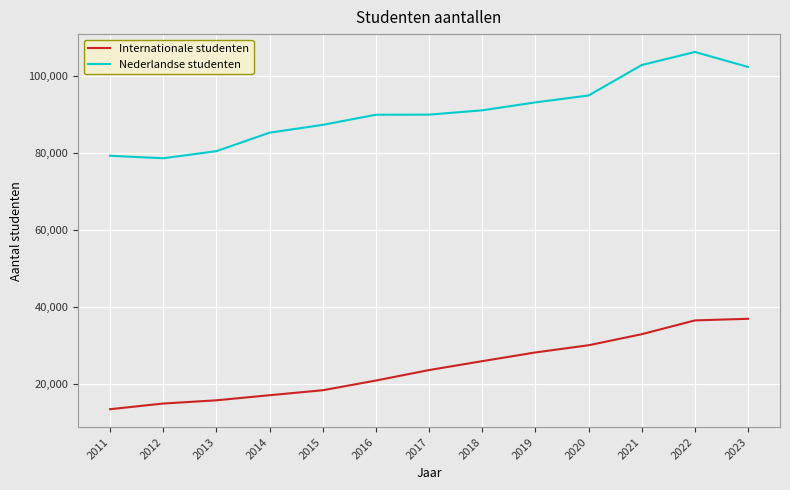

Is it true that Nederlandse studenten equals 116707 at 2013?

False